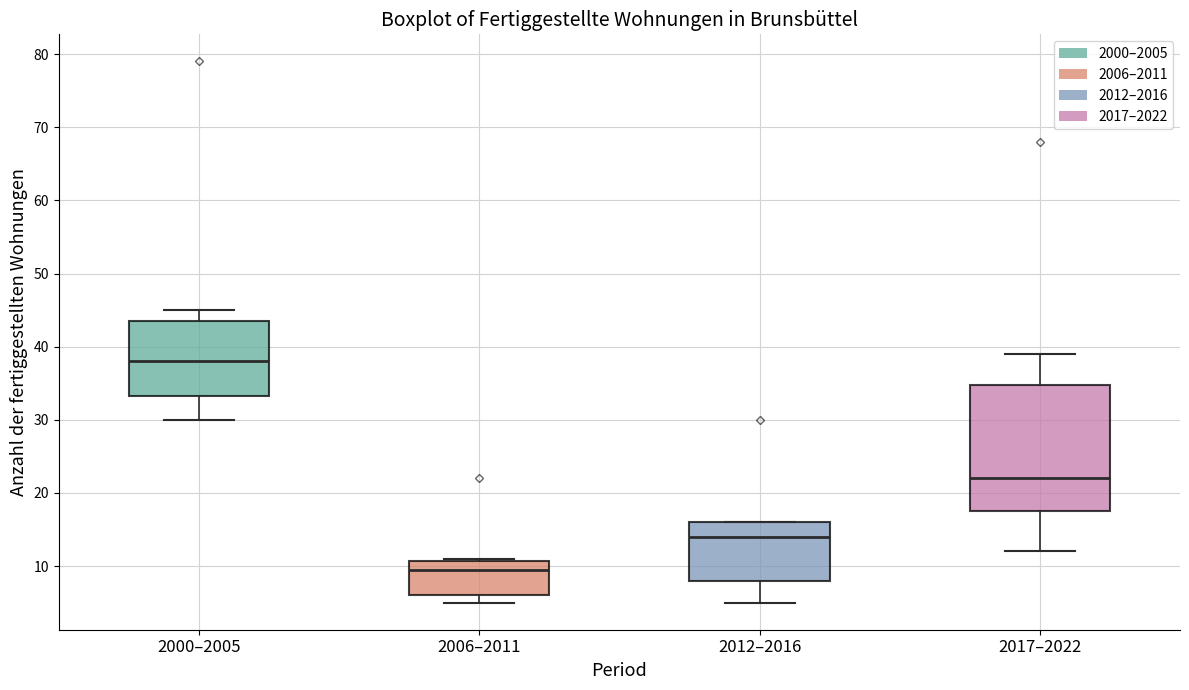

Where is the lower edge of the box for 2006–2011 on the y-axis? The values are not printed on the chart, so give them approximately, as read against the axis.

6